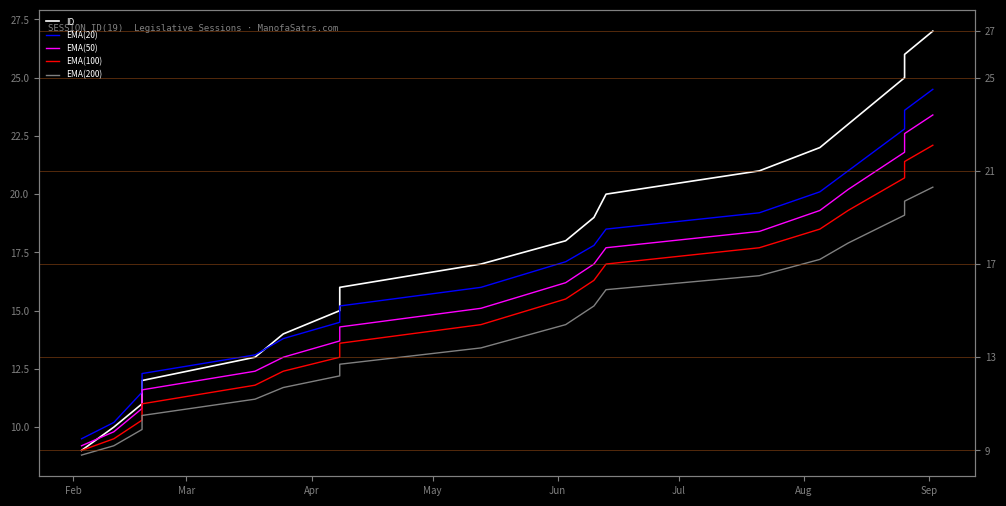

True or false: EMA(20) and EMA(50) intersect in this chart.

False